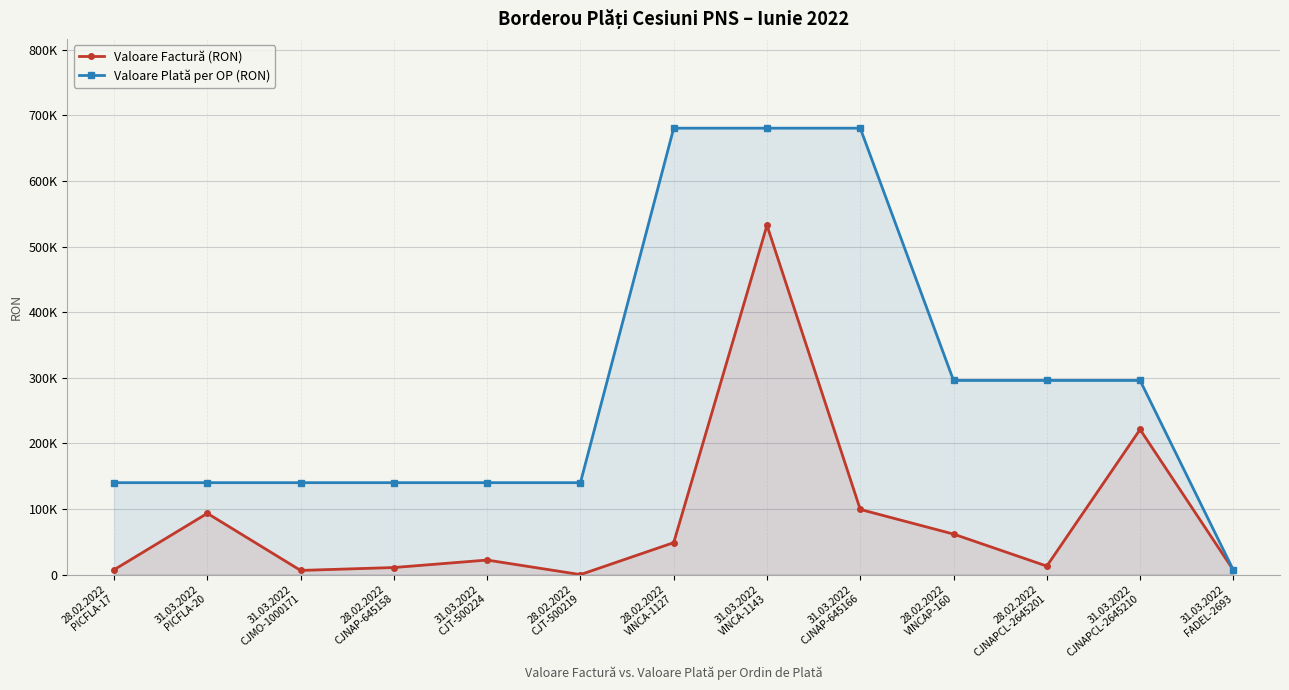

Rank the series by their maximum value, from lowest to highest.

Valoare Factură (RON), Valoare Plată per OP (RON)